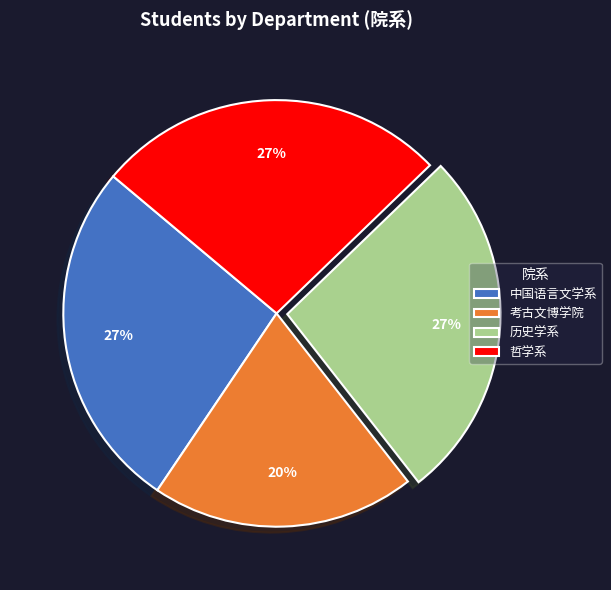

Does any single category account for the majority?

No